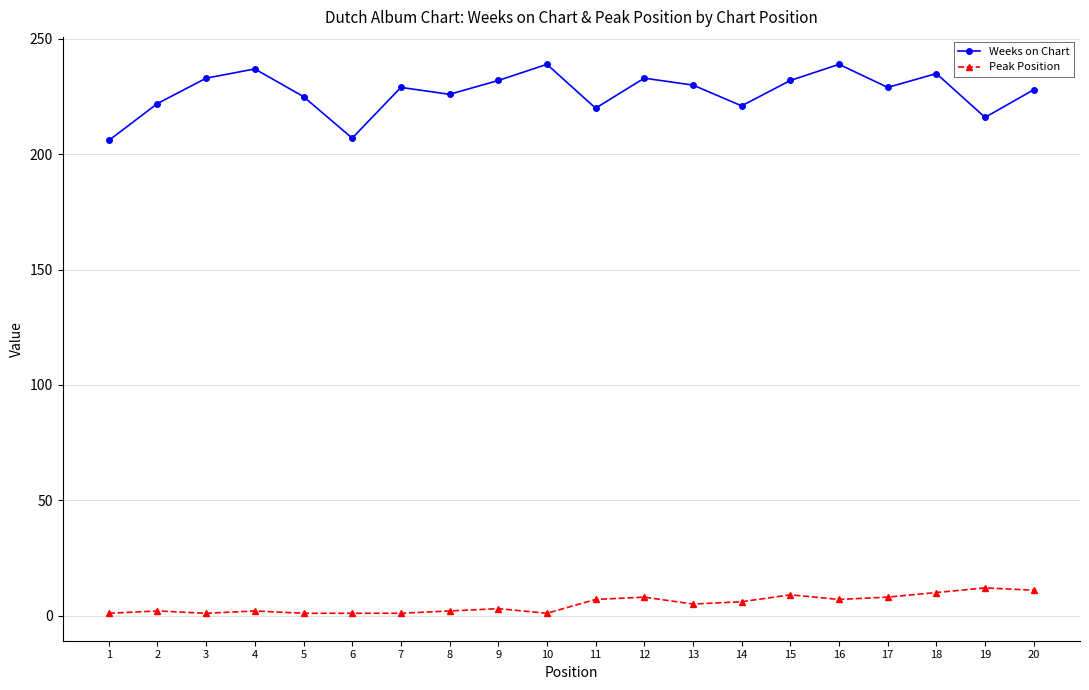

Rank the series by their maximum value, from highest to lowest.

Weeks on Chart, Peak Position